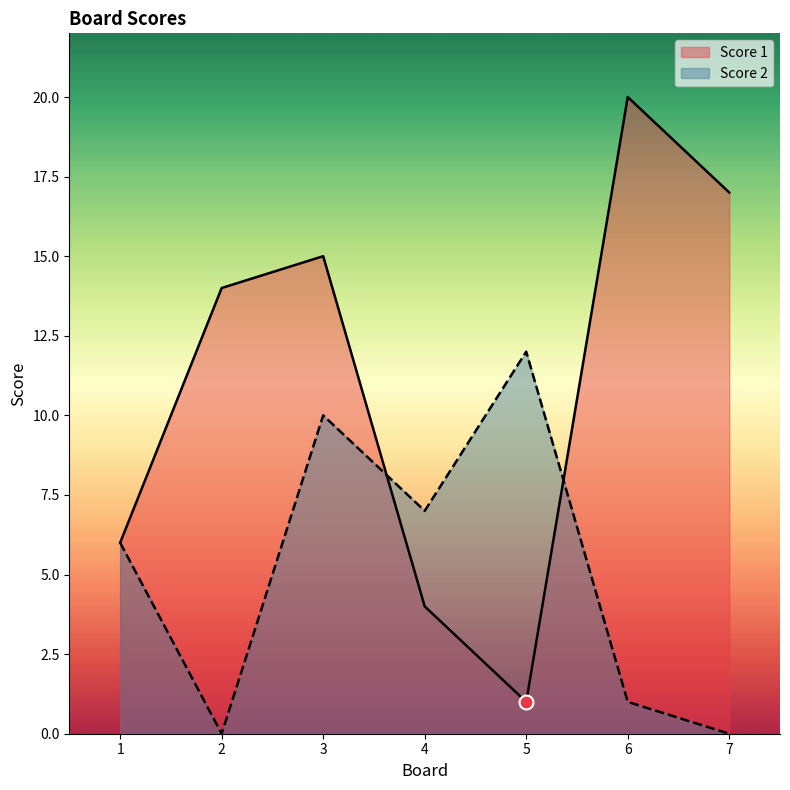

Which label corresponds to the smallest value in the chart?

2